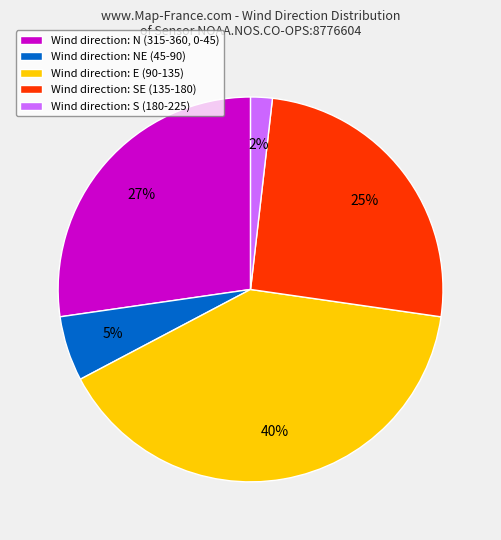

Do Wind direction: S (180-225) and Wind direction: NE (45-90) together represent more than half of the pie?

No